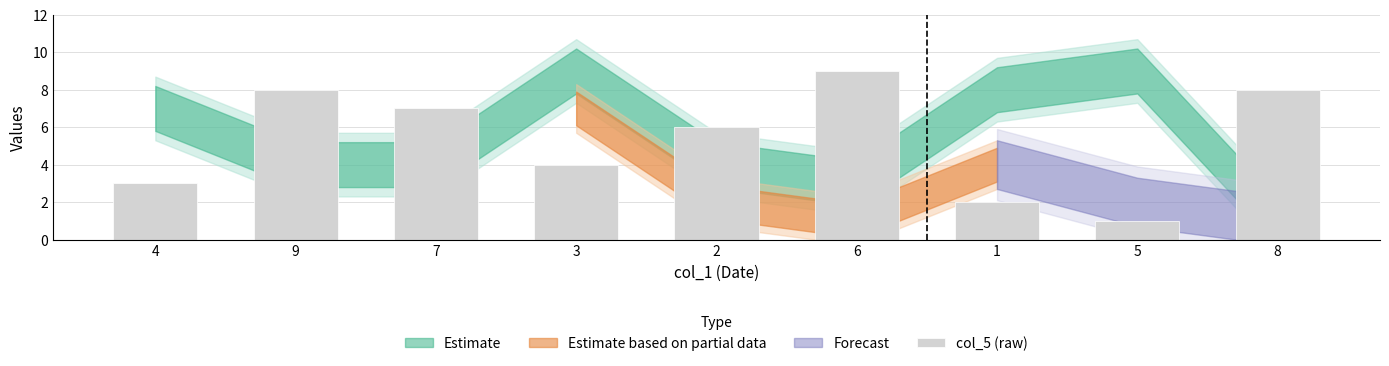

What is the value of the 5th bar from the left?

6